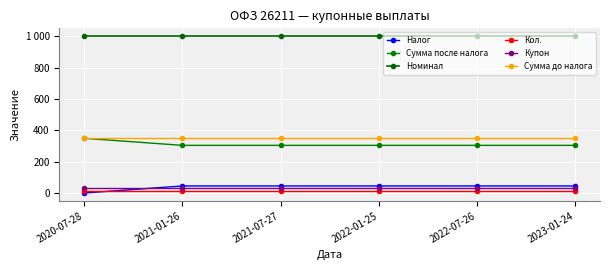

True or false: Сумма до налога and Сумма после налога intersect in this chart.

False